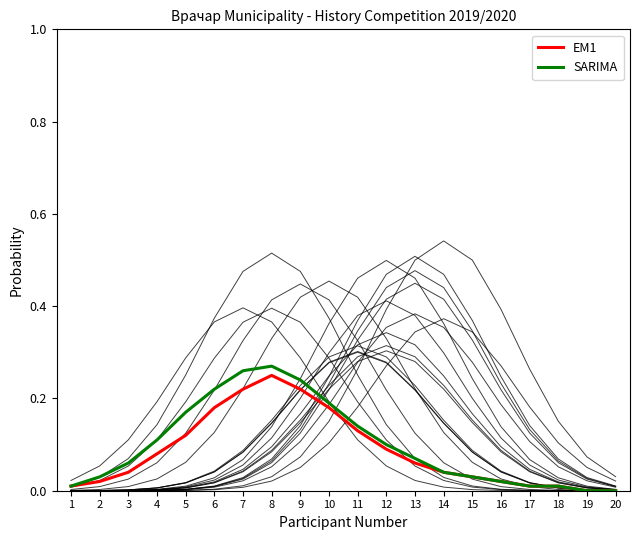

The EM1 series shows 0.0 at 17. True or false?

True